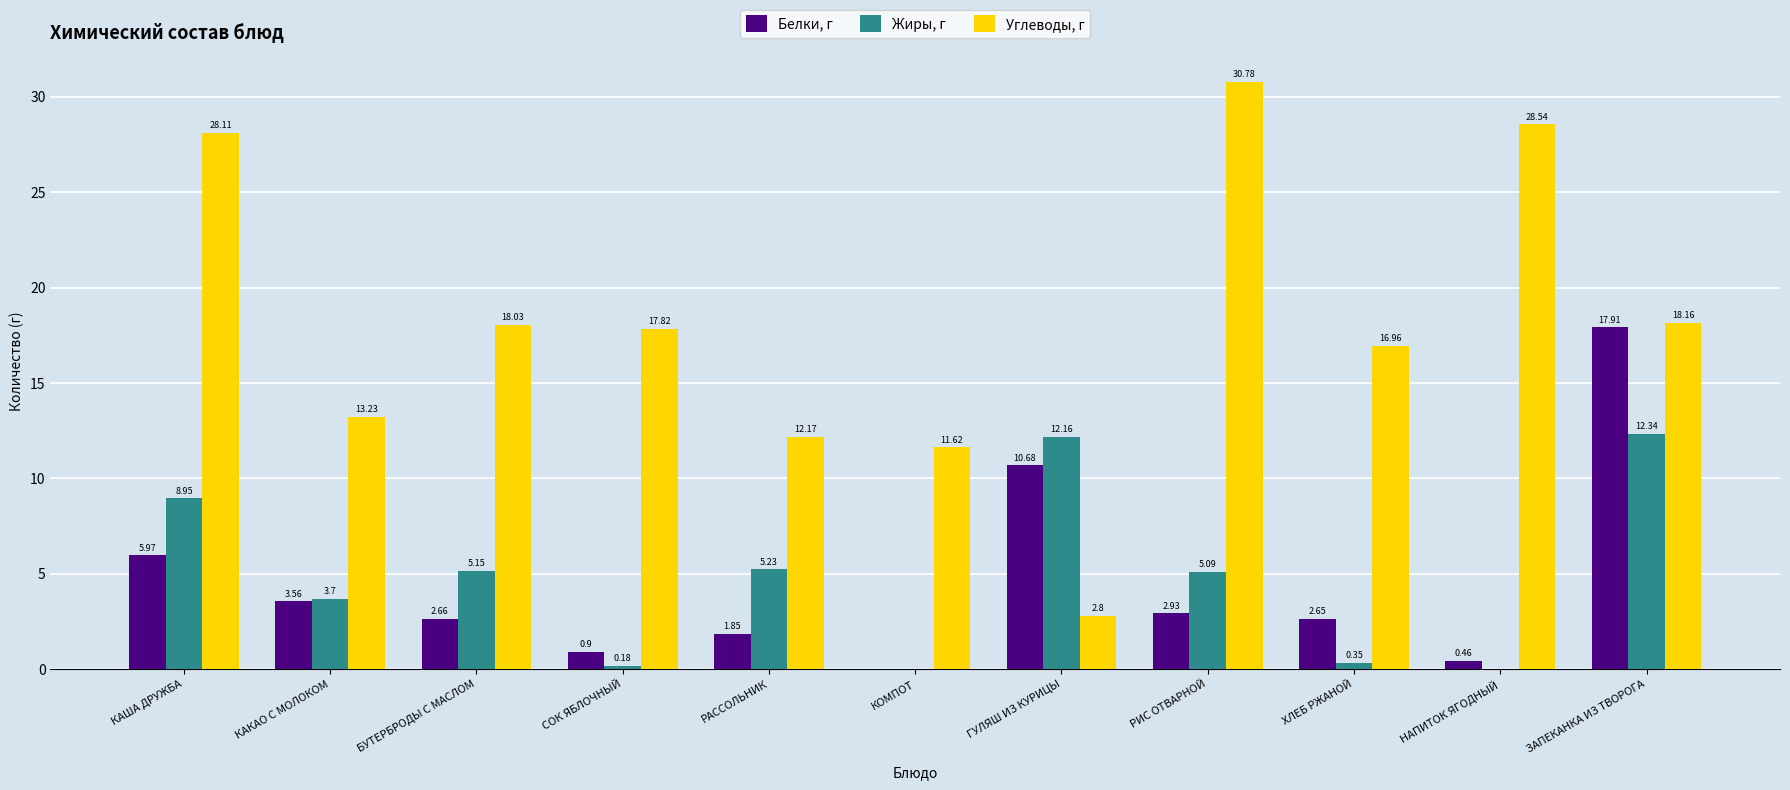

Does the chart contain stacked bars?

No